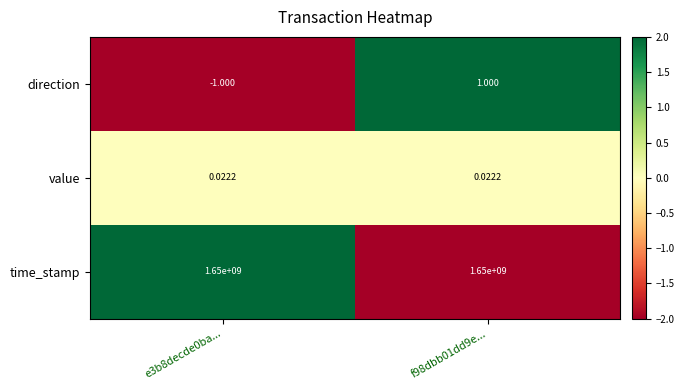

Which series has the largest range (max minus min)?

direction